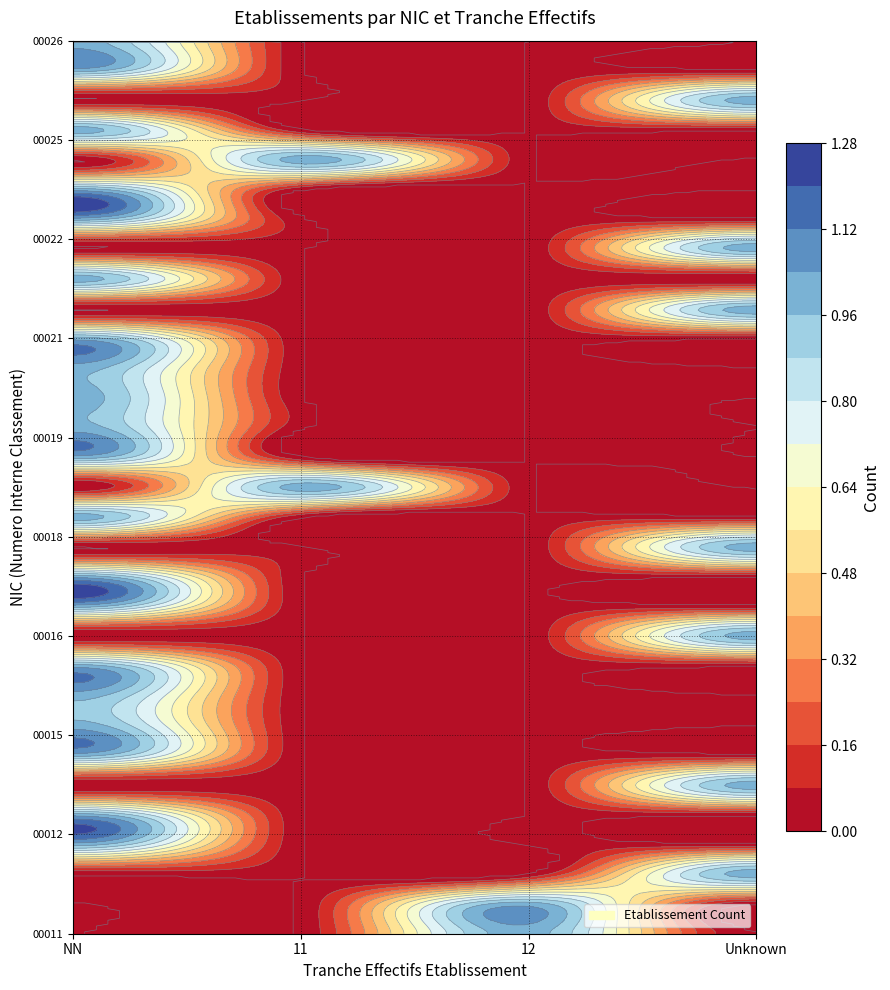

Which series has the widest spread of values?

00011